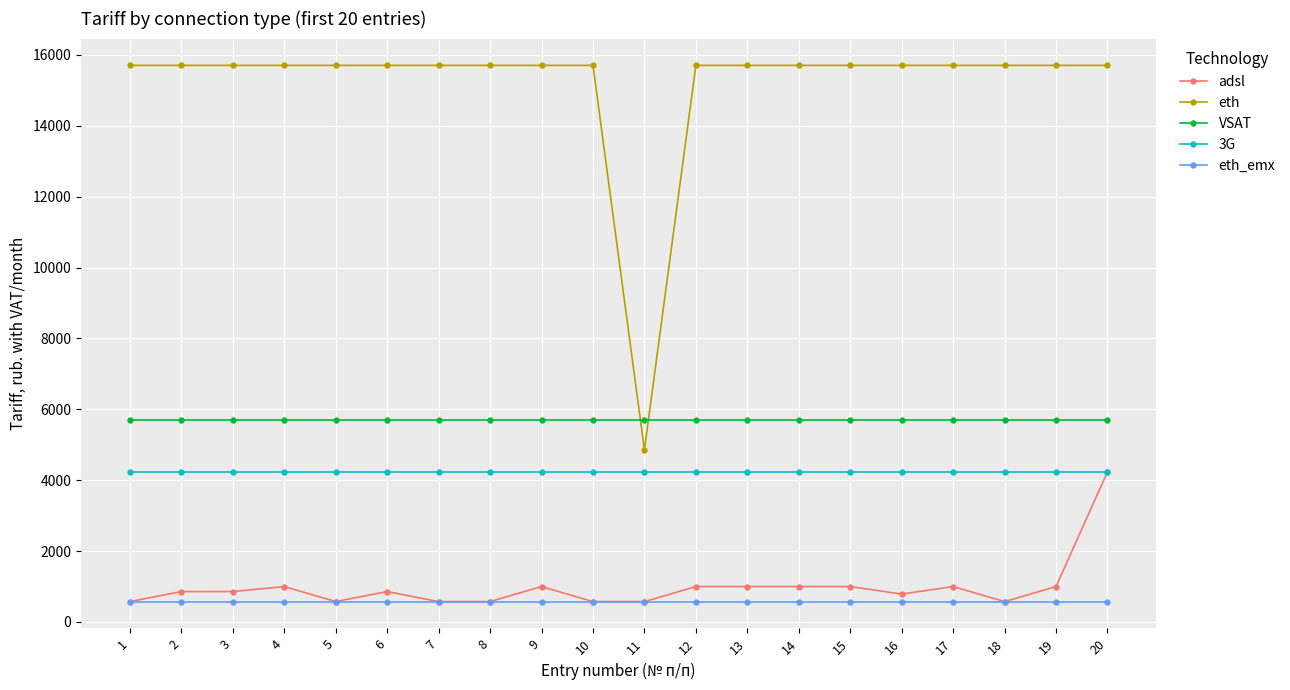

At which label does adsl first exceed 855?

2